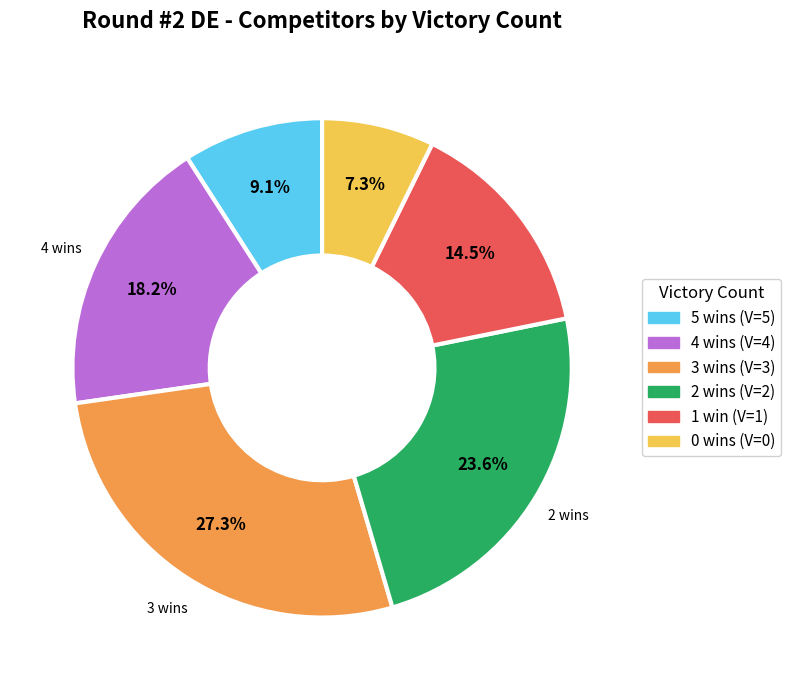

Does any single category account for the majority?

No